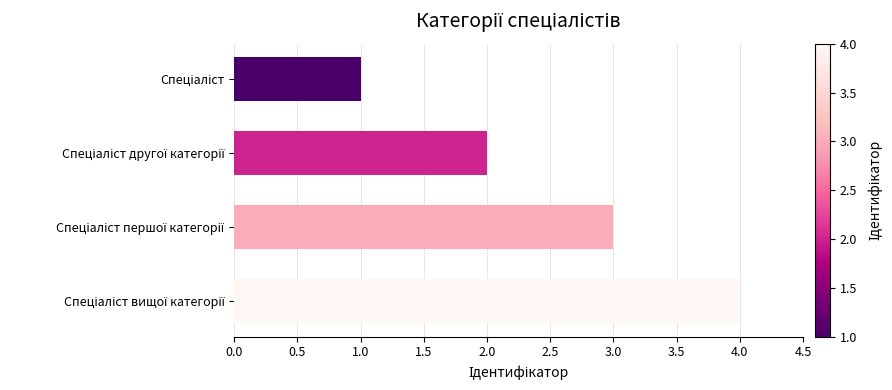

What is the maximum value shown in the chart?

4